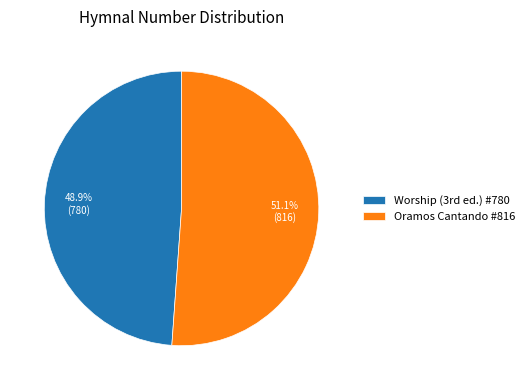

What is the majority slice?

Oramos Cantando #816